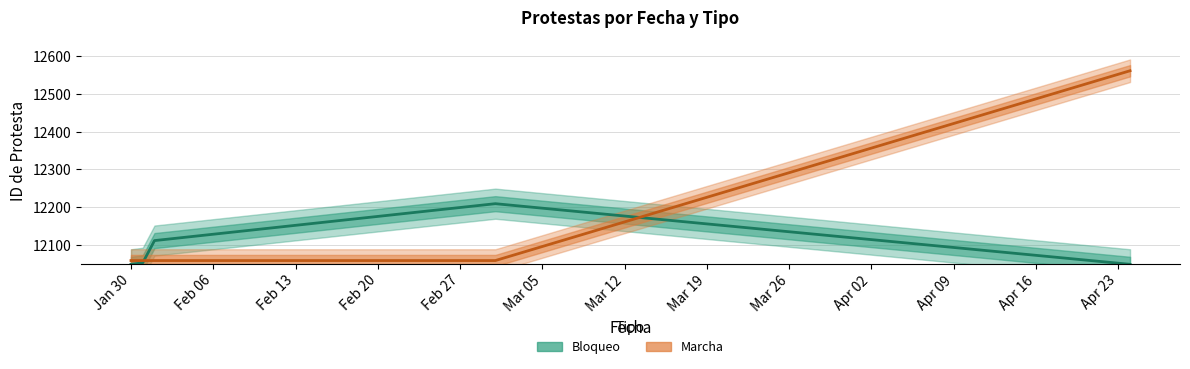

How many data points in Bloqueo are above 12052?

2